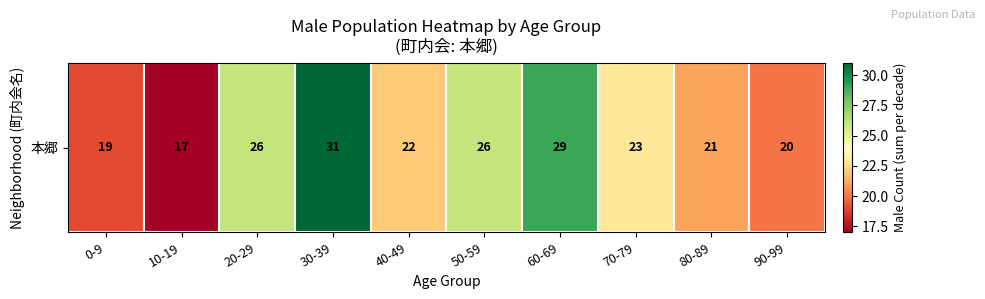

What is the minimum value shown in the chart?

17